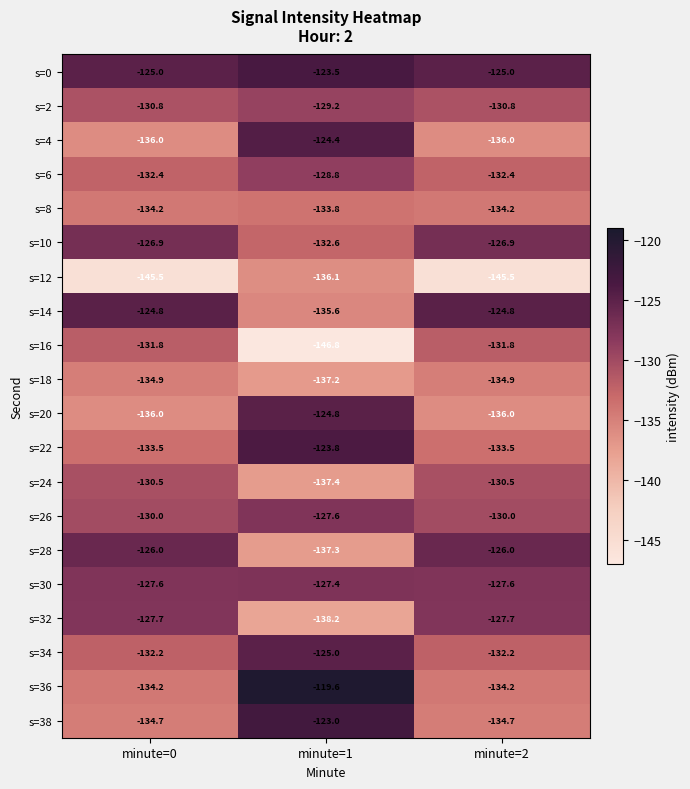

Which category has the lowest value across all series?

minute=1